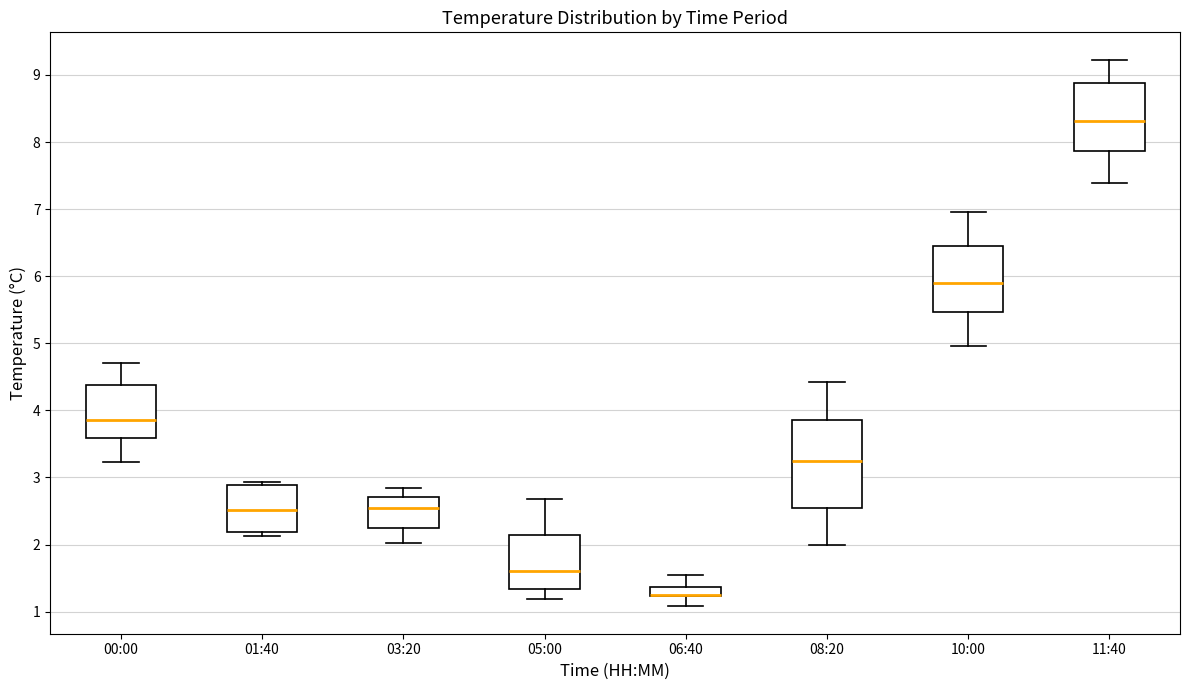

Where is the upper edge of the box for 11:40 on the y-axis? The values are not printed on the chart, so give them approximately, as read against the axis.

8.9